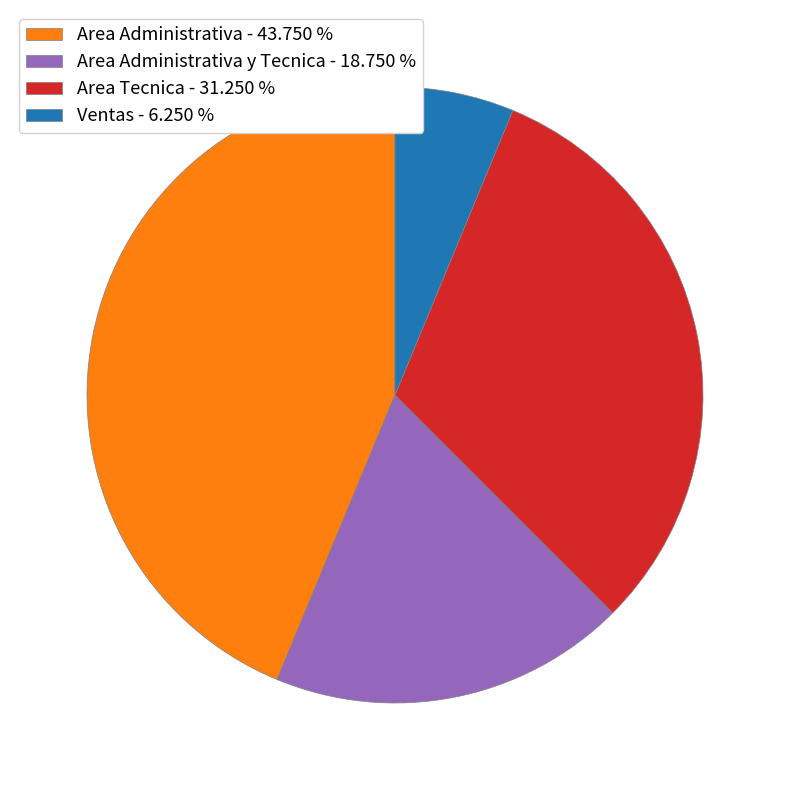

Rank the categories by value from highest to lowest.

Area Administrativa - 43.750 %, Area Tecnica - 31.250 %, Area Administrativa y Tecnica - 18.750 %, Ventas - 6.250 %